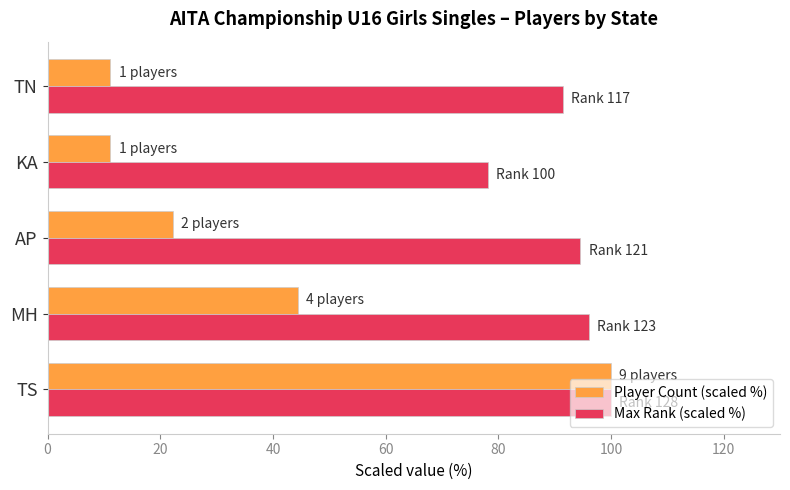

What value does the Player Count (scaled %) series have at TS?

100.0